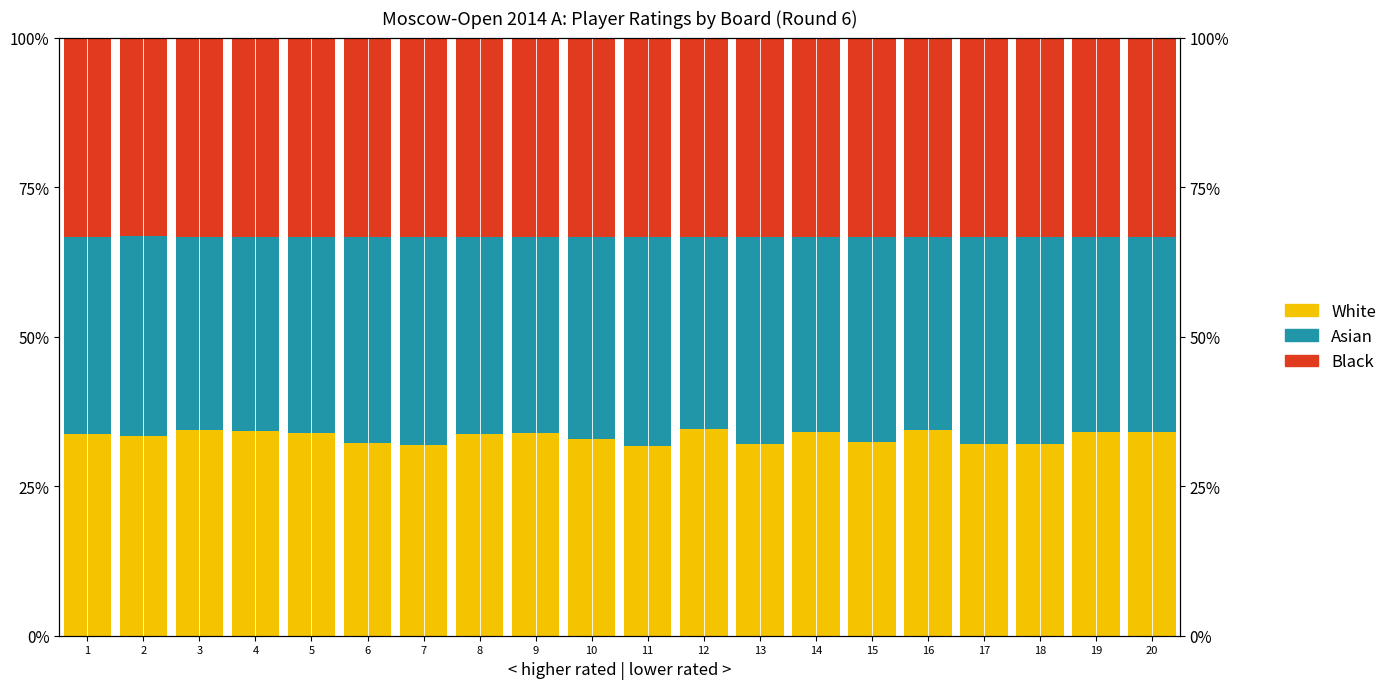

True or false: Black has a value of 33.3 at 3.

True